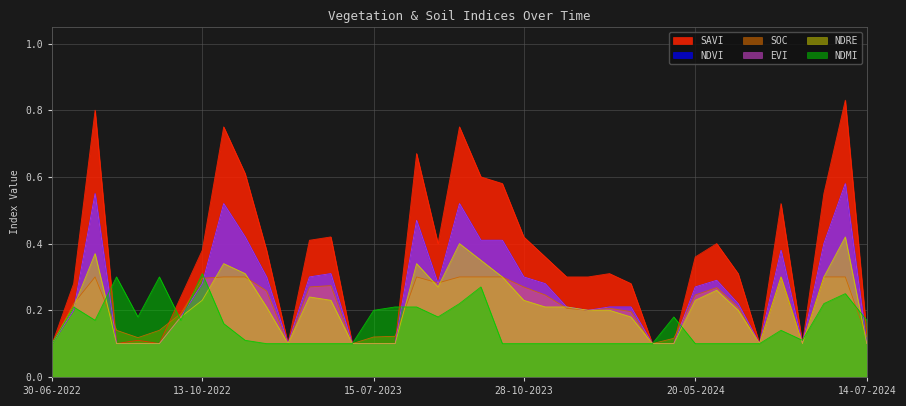

What is the label of the 39th point from the right?

30-06-2022